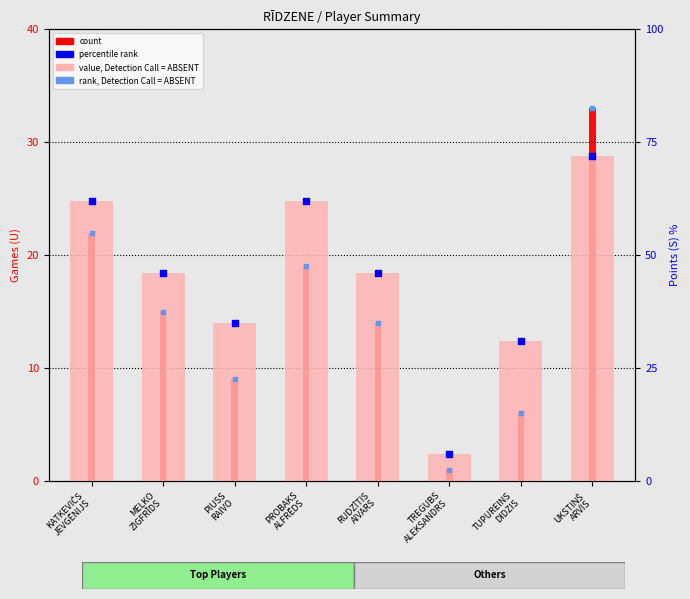

What is the total value across all series at PROBAKS
ALFRĒDS?

190.5